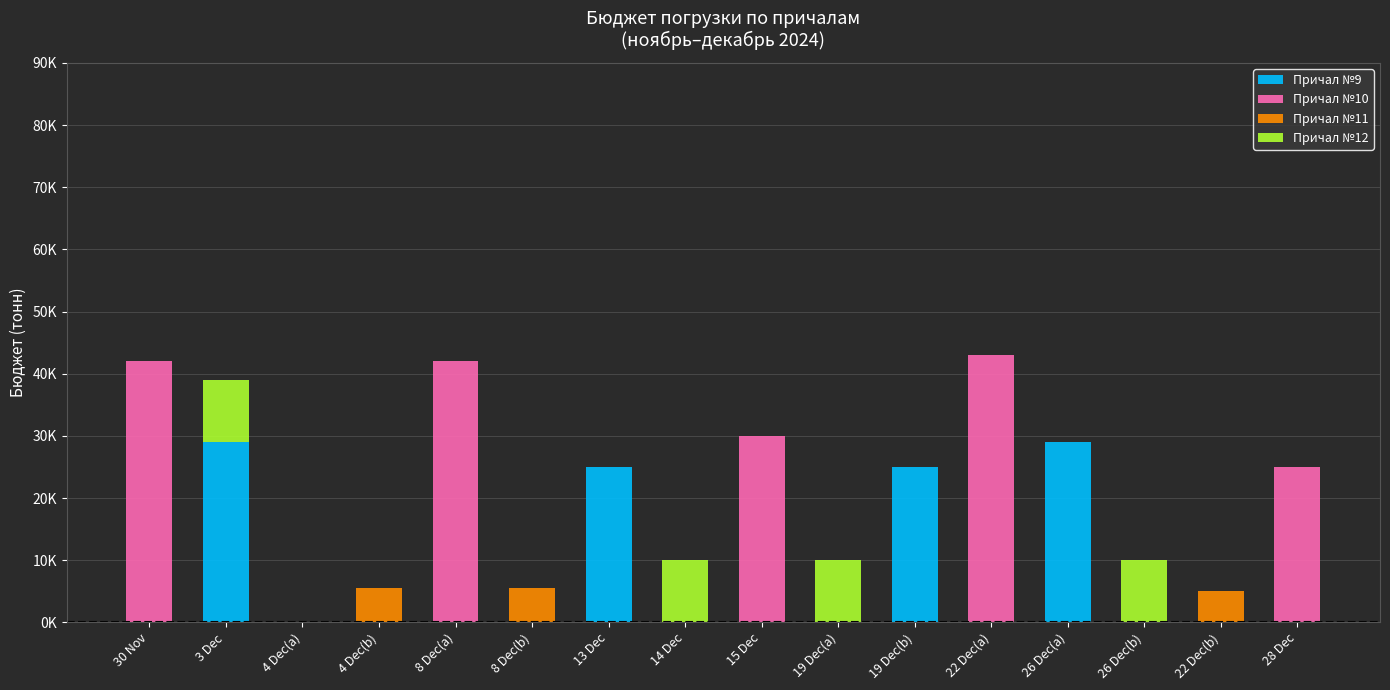

Are the bars horizontal?

No